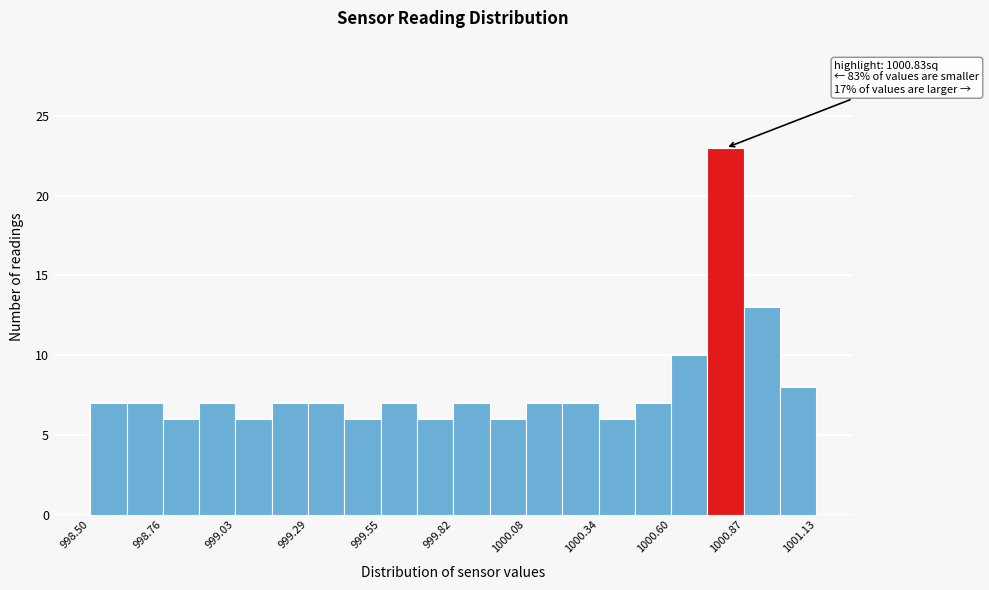

Around what value on the x-axis is the tallest bar? Give the approximate position of its centre, as read against the axis.

1000.80